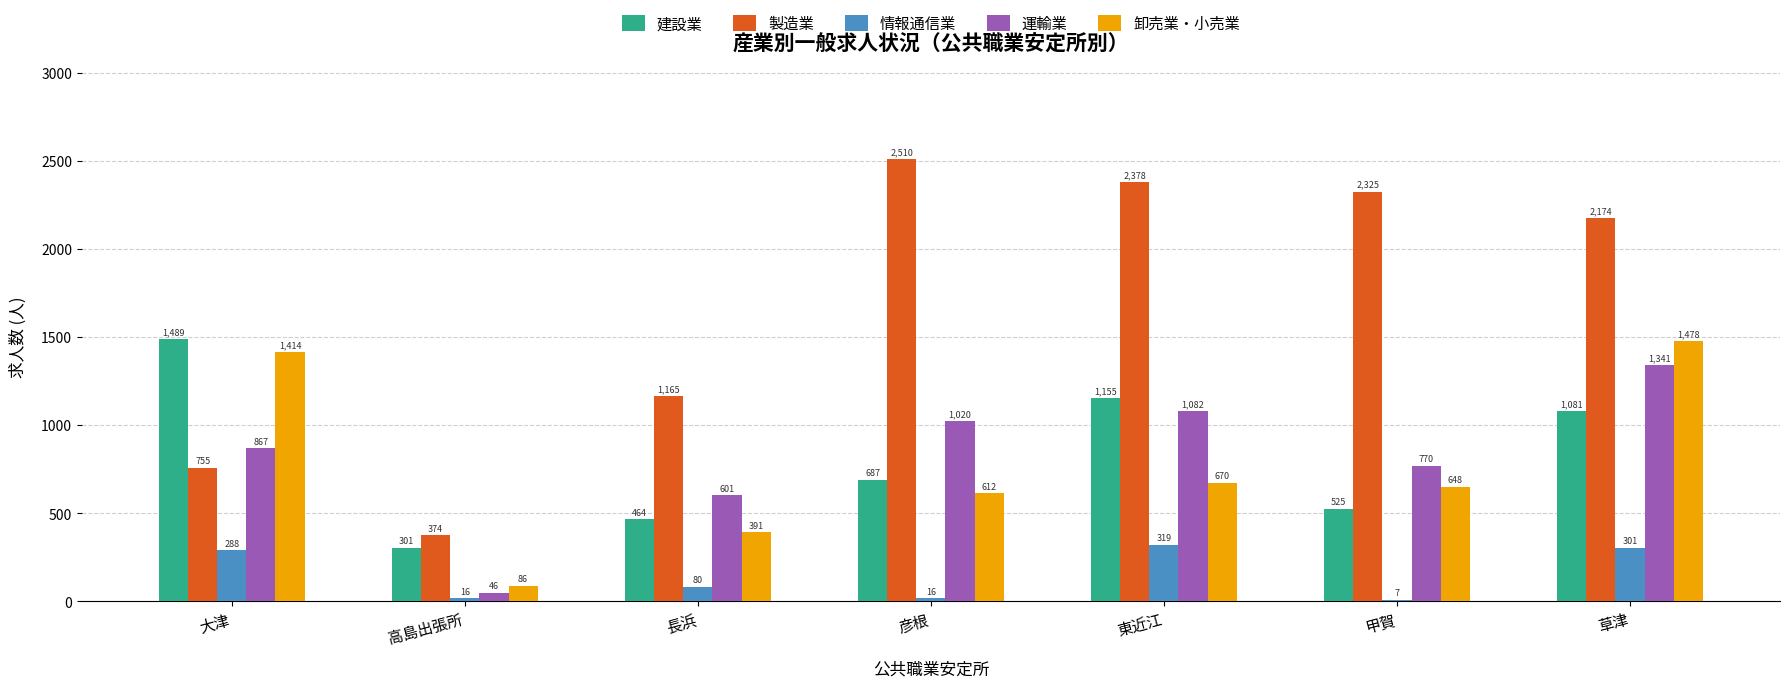

How many groups of bars are there?

7